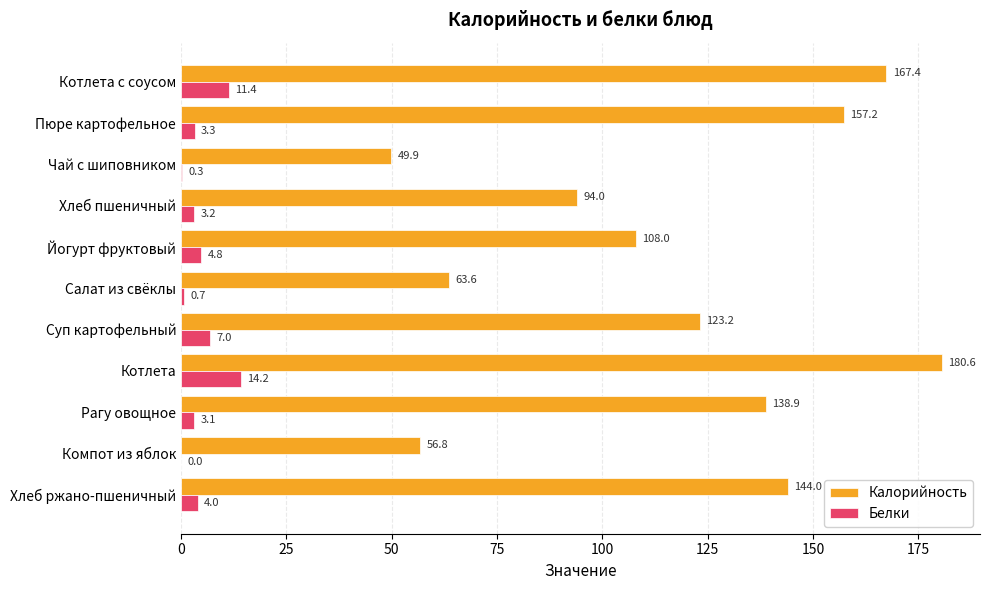

What is the maximum value shown in the chart?

180.6